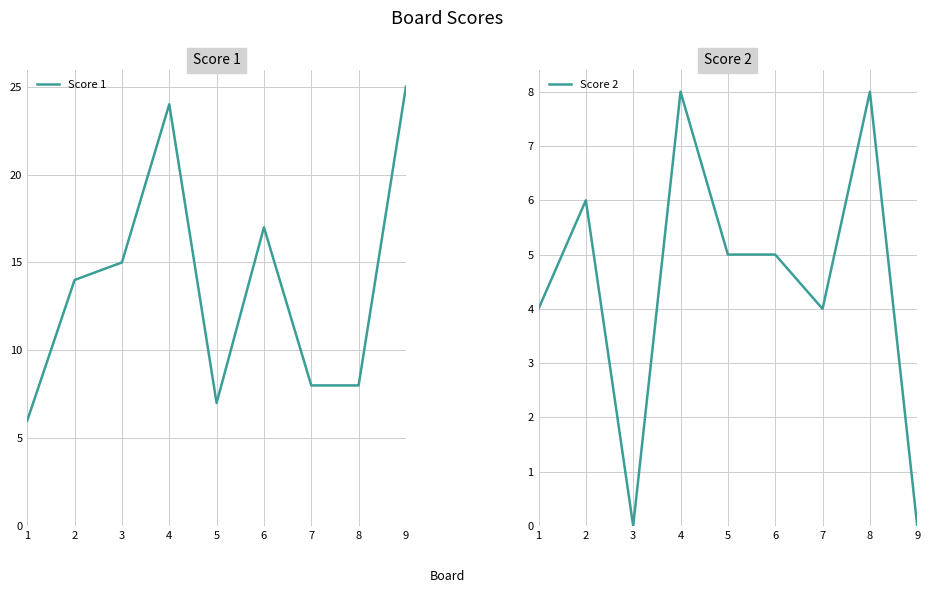

What is the value of the Score 2 point at the 4th from the left?

8